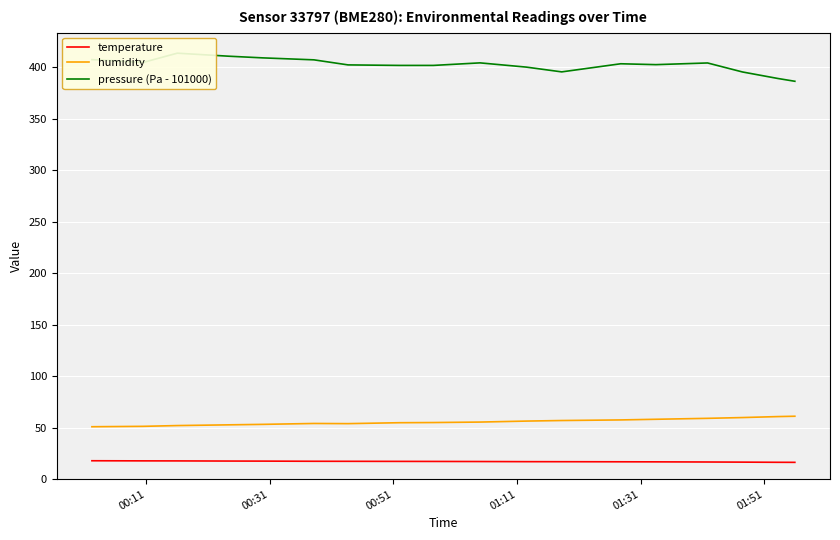

True or false: temperature and humidity intersect in this chart.

False